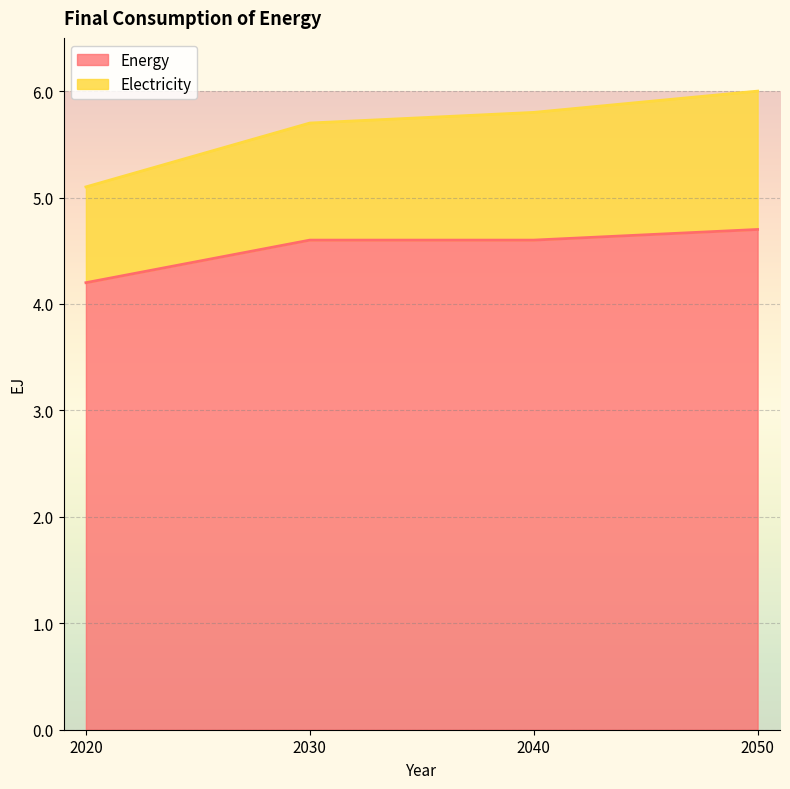

Which series has the largest range (max minus min)?

Electricity